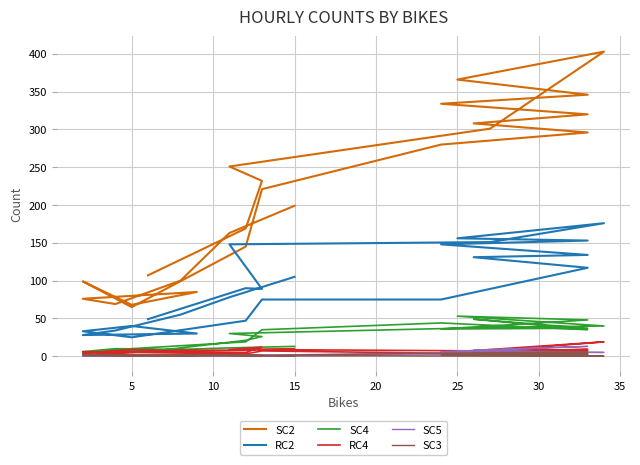

Is the value of RC4 at 5 greater than the value of RC2 at 25?

No